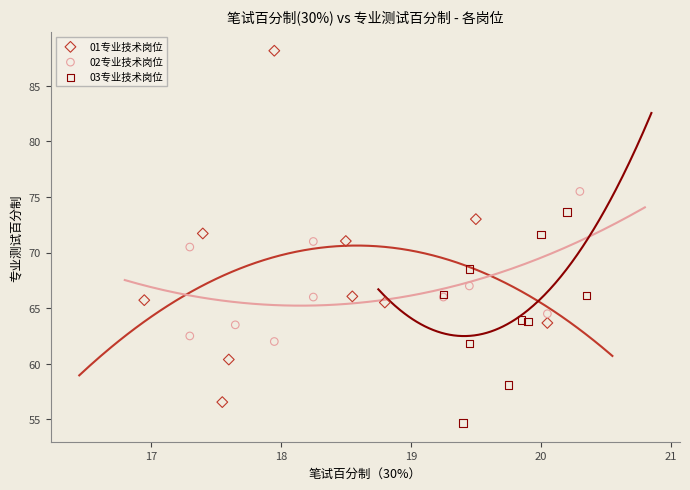

Which series has the widest spread of Y values?

01专业技术岗位